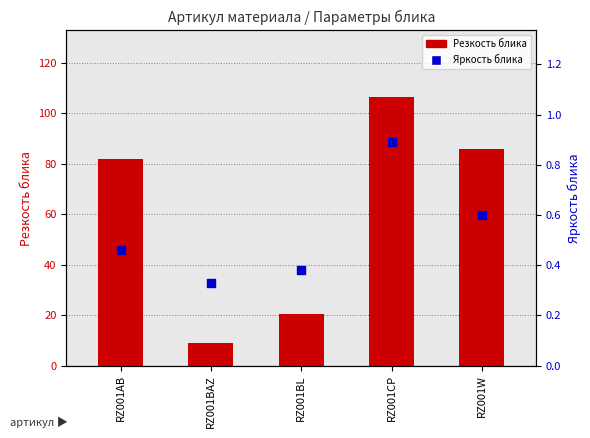

At which category is the sum across all series the highest?

RZ001CP